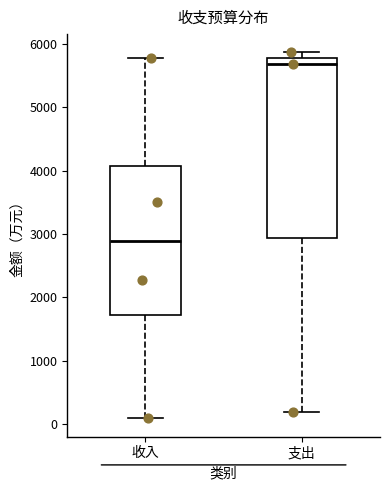

Comparing the boxes themselves (not the whiskers), which one is the tallest?

支出